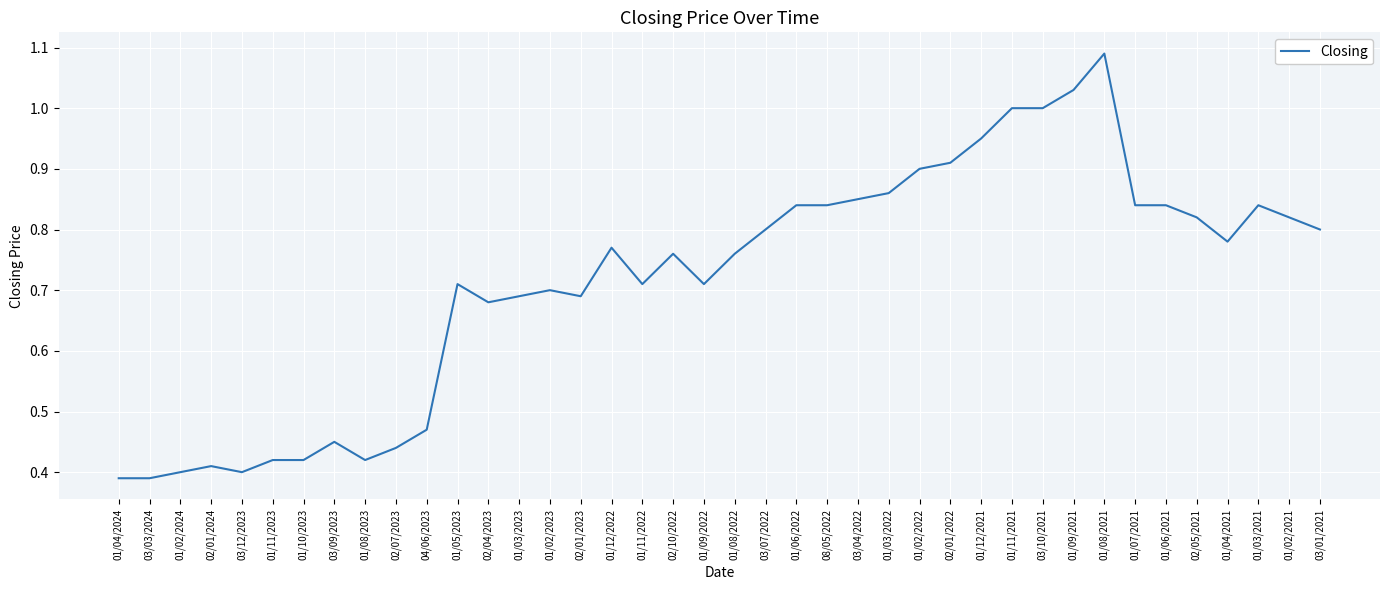

How many lines are shown in the chart?

1